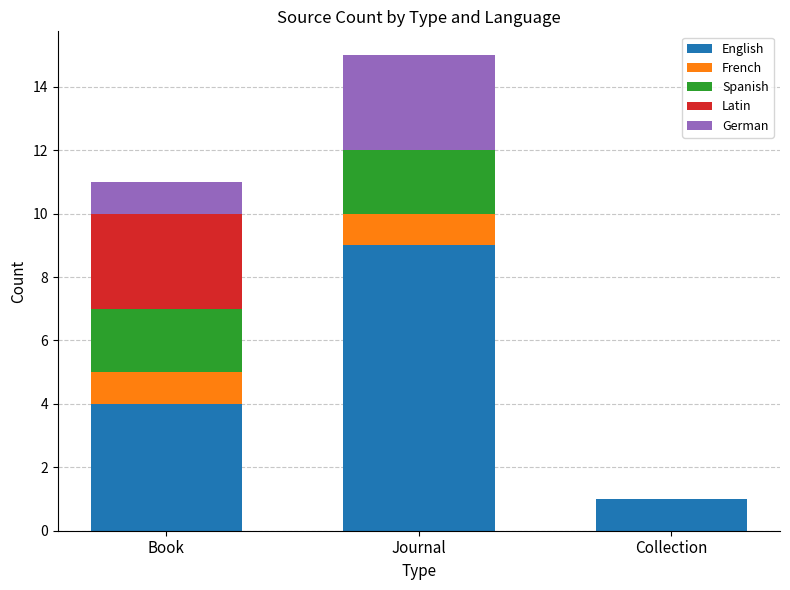

What are all the series names shown in the legend?

English, French, Spanish, Latin, German